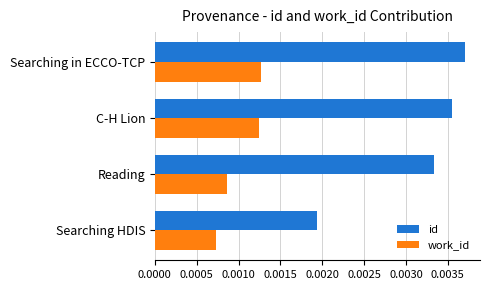

Which series has the widest spread of values?

id